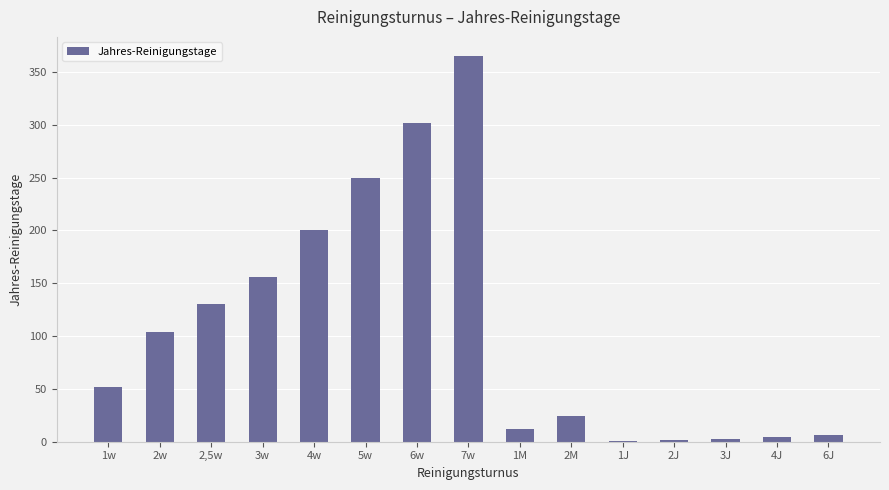

Are the bars horizontal?

No